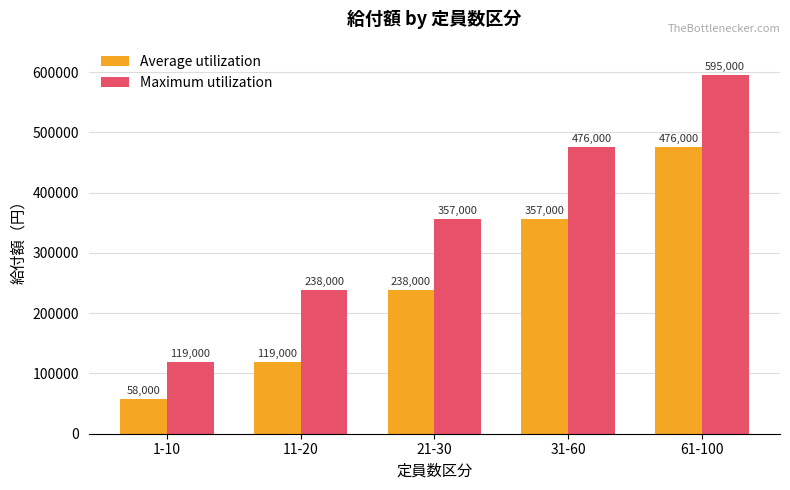

What is the label of the 2nd bar from the left?

11-20